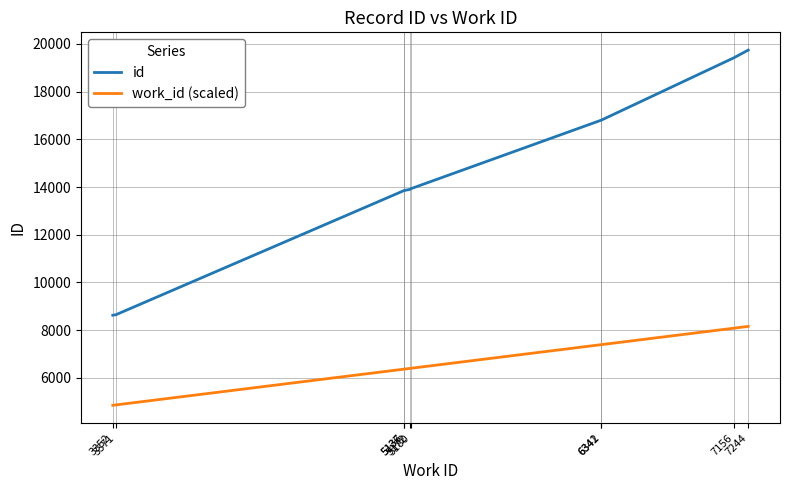

Rank the series by their maximum value, from lowest to highest.

work_id (scaled), id